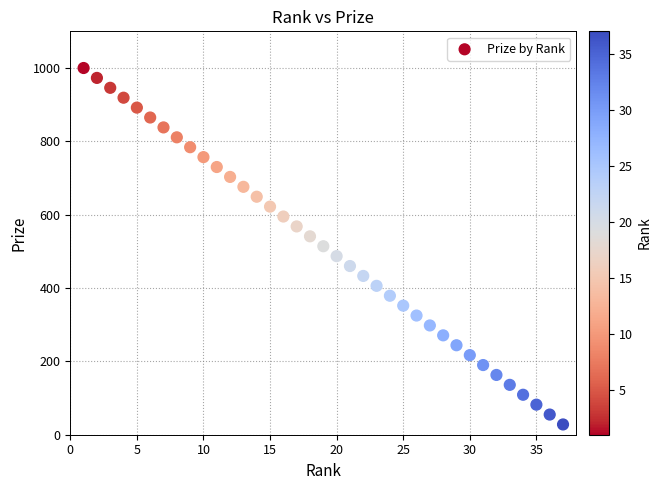

What is the range of X values (max minus min)?

36